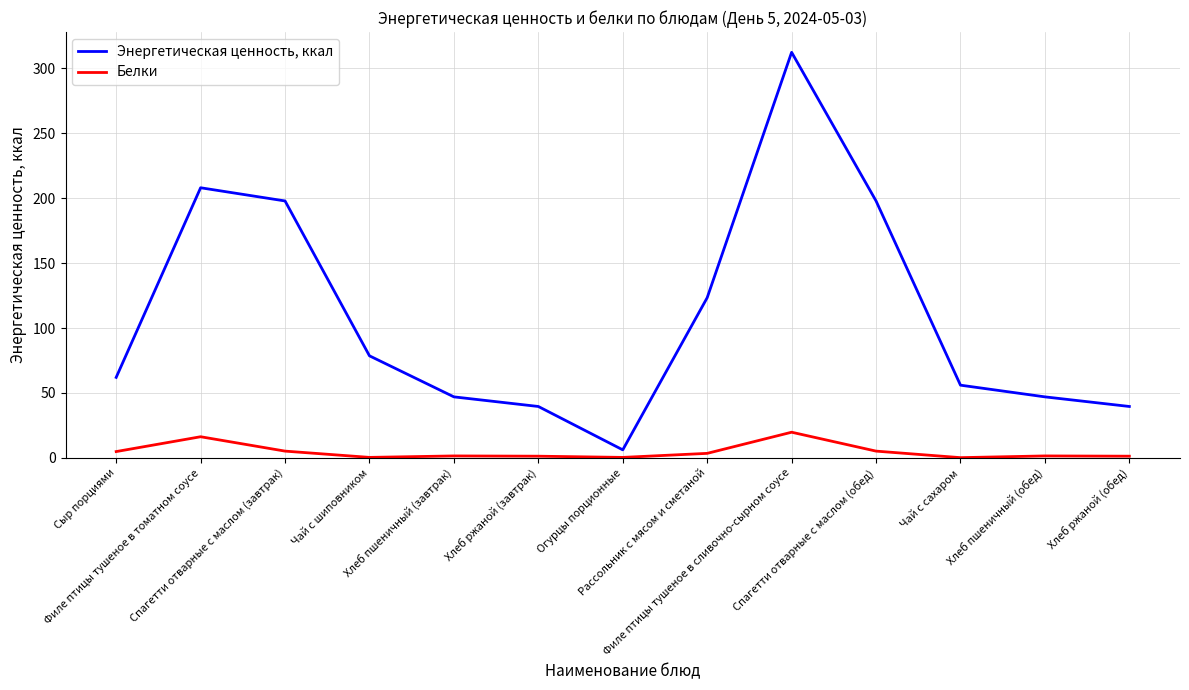

What is the highest value of the Белки series?

19.8